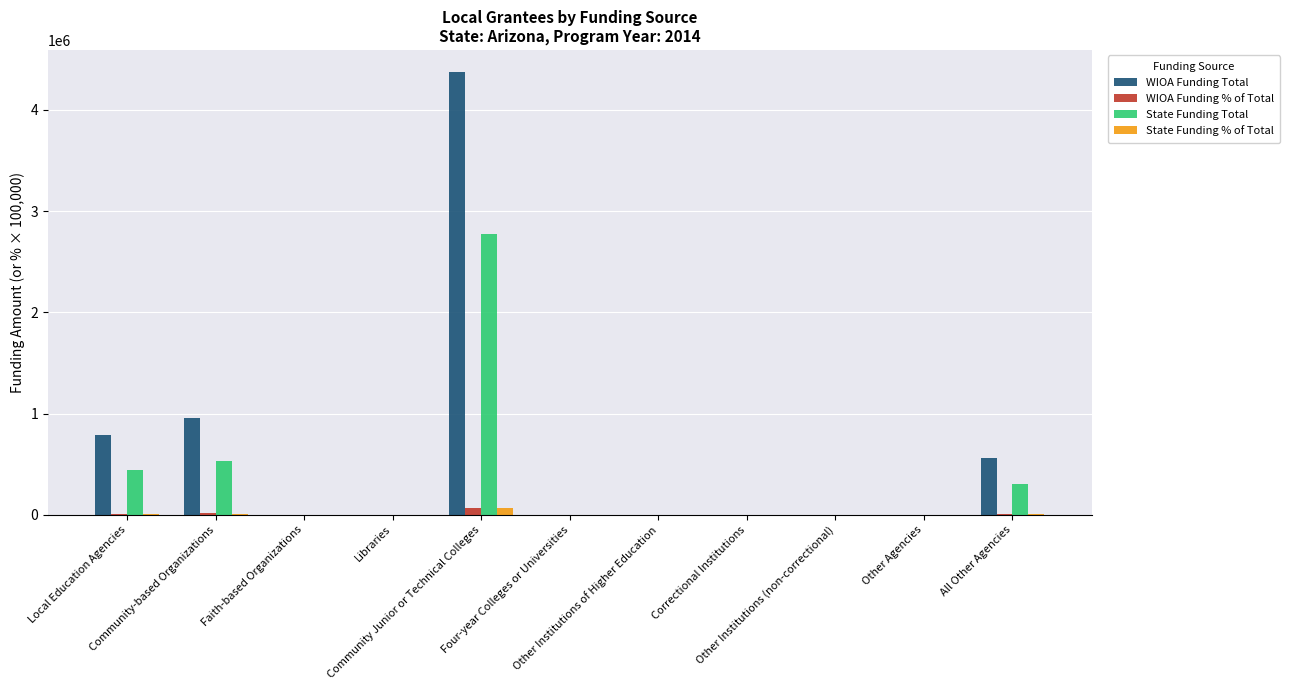

Are the bars horizontal?

No